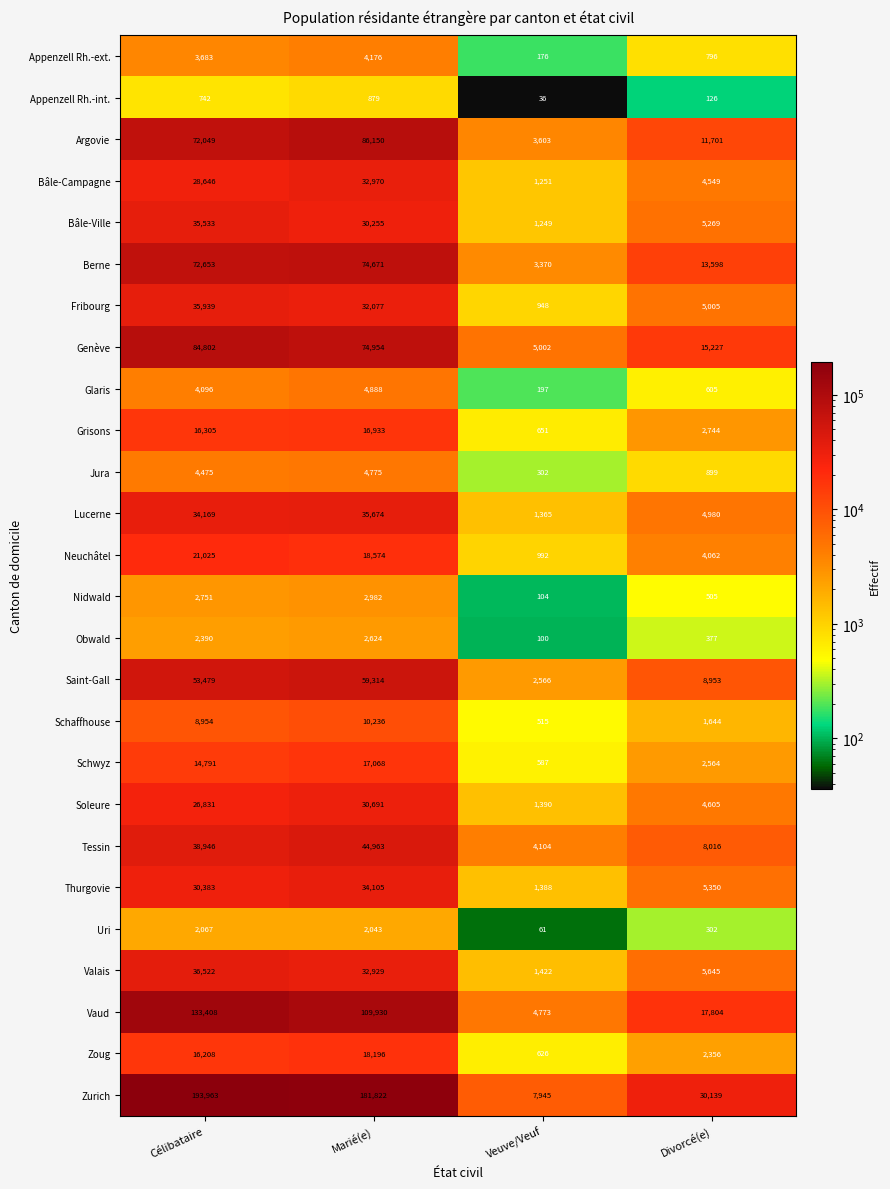

The Thurgovie series shows 34105 at Marié(e). True or false?

True